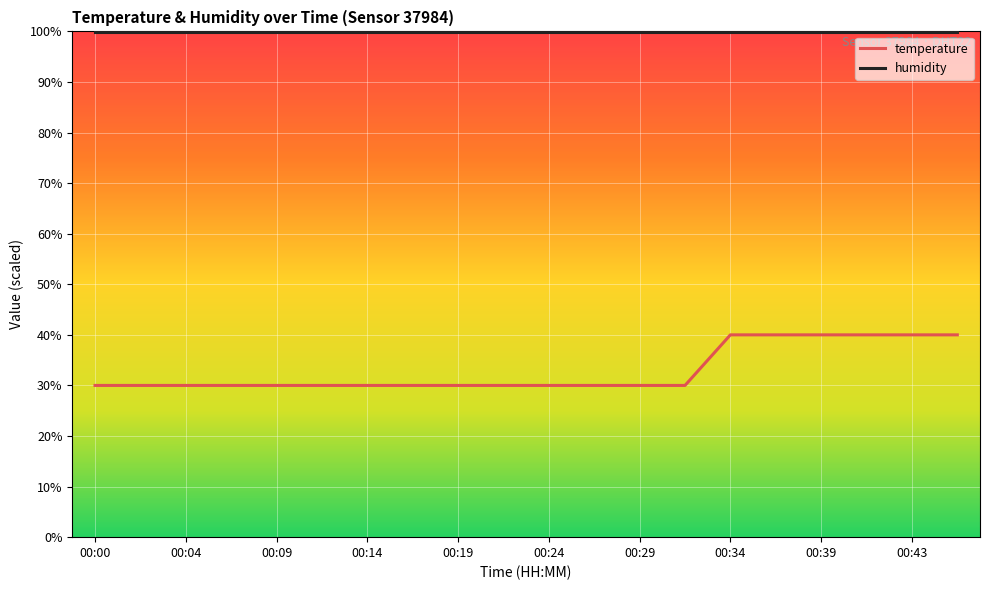

Reading left to right, transcribe all the data shown in this chart.

temperature: 30.0	30.0	30.0	30.0	30.0	30.0	30.0	30.0	30.0	30.0	30.0	30.0	30.0	30.0	40.0	40.0	40.0	40.0	40.0	40.0
humidity: 99.9	99.9	99.9	99.9	99.9	99.9	99.9	99.9	99.9	99.9	99.9	99.9	99.9	99.9	99.9	99.9	99.9	99.9	99.9	99.9